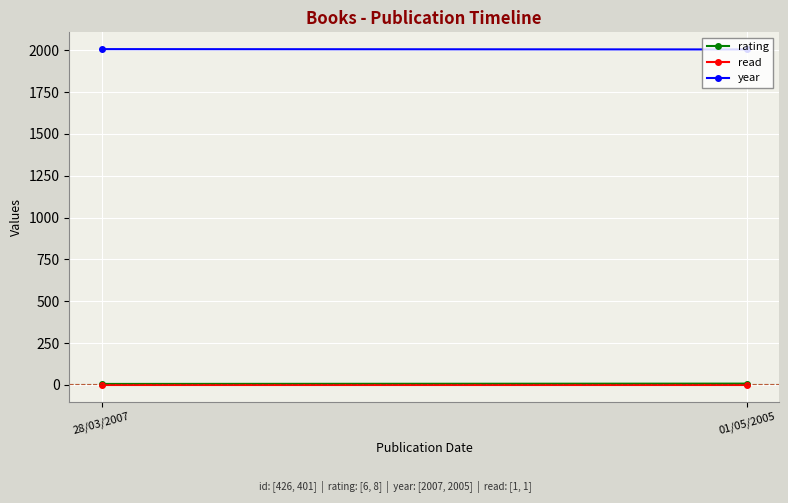

Which series has the widest spread of values?

rating